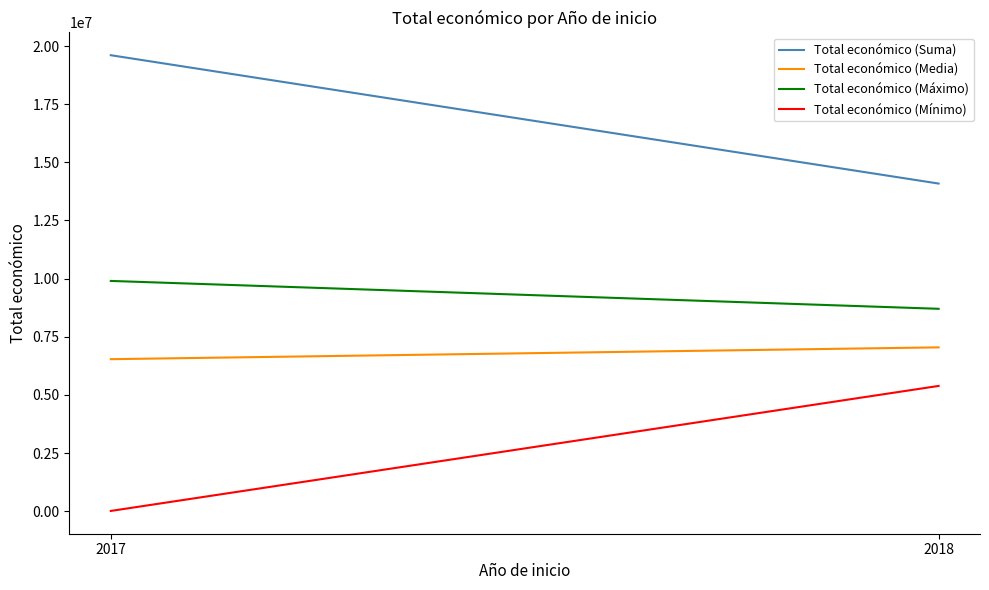

Which series changed the most between 2017 and 2018?

Total económico (Suma)